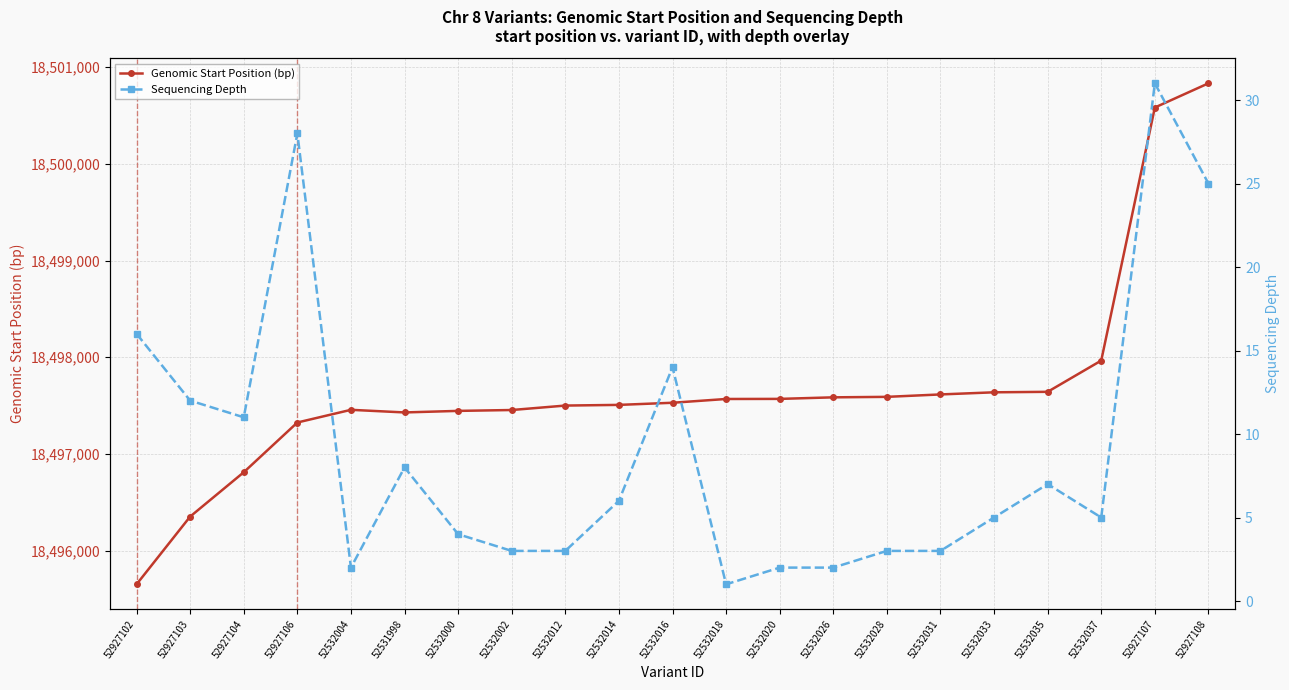

The value of Sequencing Depth at 52532033 is 9. True or false?

False